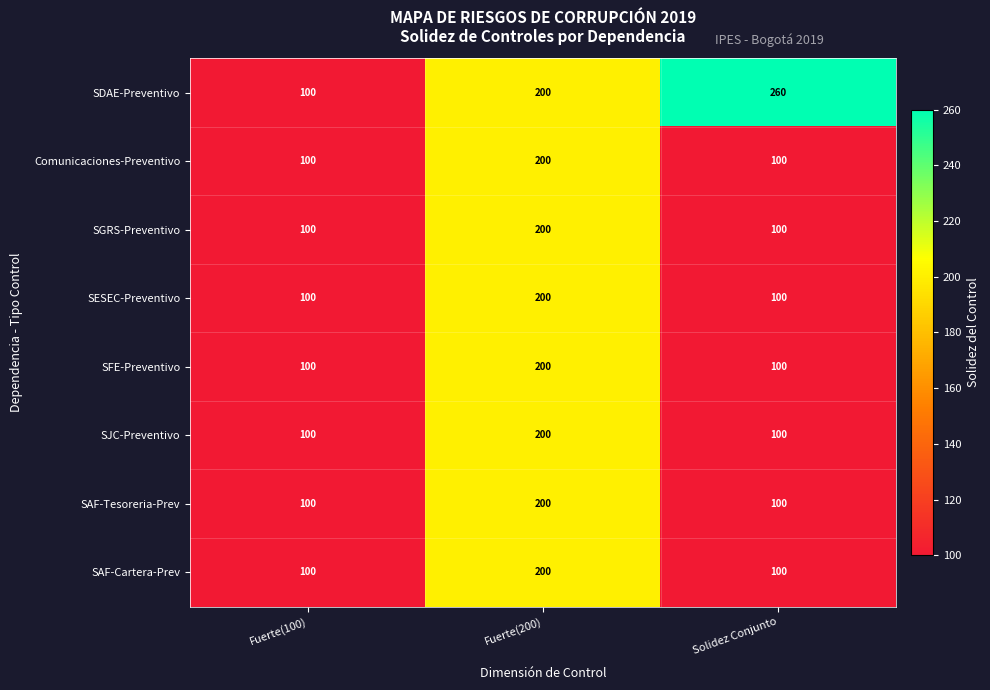

Reading left to right, transcribe all the data shown in this chart.

SDAE-Preventivo: Fuerte(100)=100	Fuerte(200)=200	Solidez Conjunto=260
Comunicaciones-Preventivo: Fuerte(100)=100	Fuerte(200)=200	Solidez Conjunto=100
SGRS-Preventivo: Fuerte(100)=100	Fuerte(200)=200	Solidez Conjunto=100
SESEC-Preventivo: Fuerte(100)=100	Fuerte(200)=200	Solidez Conjunto=100
SFE-Preventivo: Fuerte(100)=100	Fuerte(200)=200	Solidez Conjunto=100
SJC-Preventivo: Fuerte(100)=100	Fuerte(200)=200	Solidez Conjunto=100
SAF-Tesoreria-Prev: Fuerte(100)=100	Fuerte(200)=200	Solidez Conjunto=100
SAF-Cartera-Prev: Fuerte(100)=100	Fuerte(200)=200	Solidez Conjunto=100